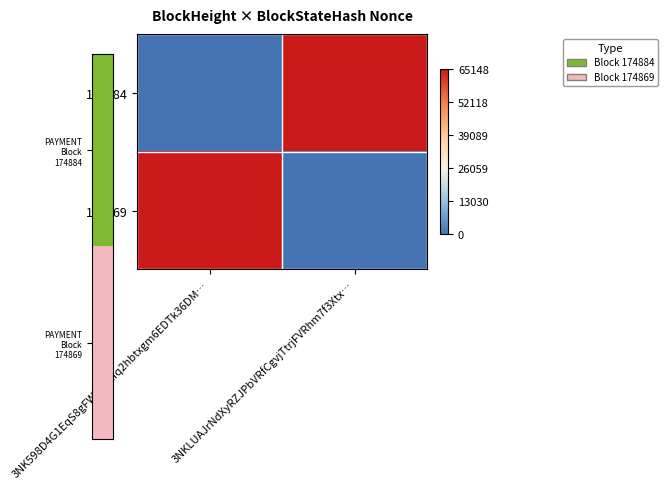

Rank the series by their maximum value, from lowest to highest.

174884, 174869